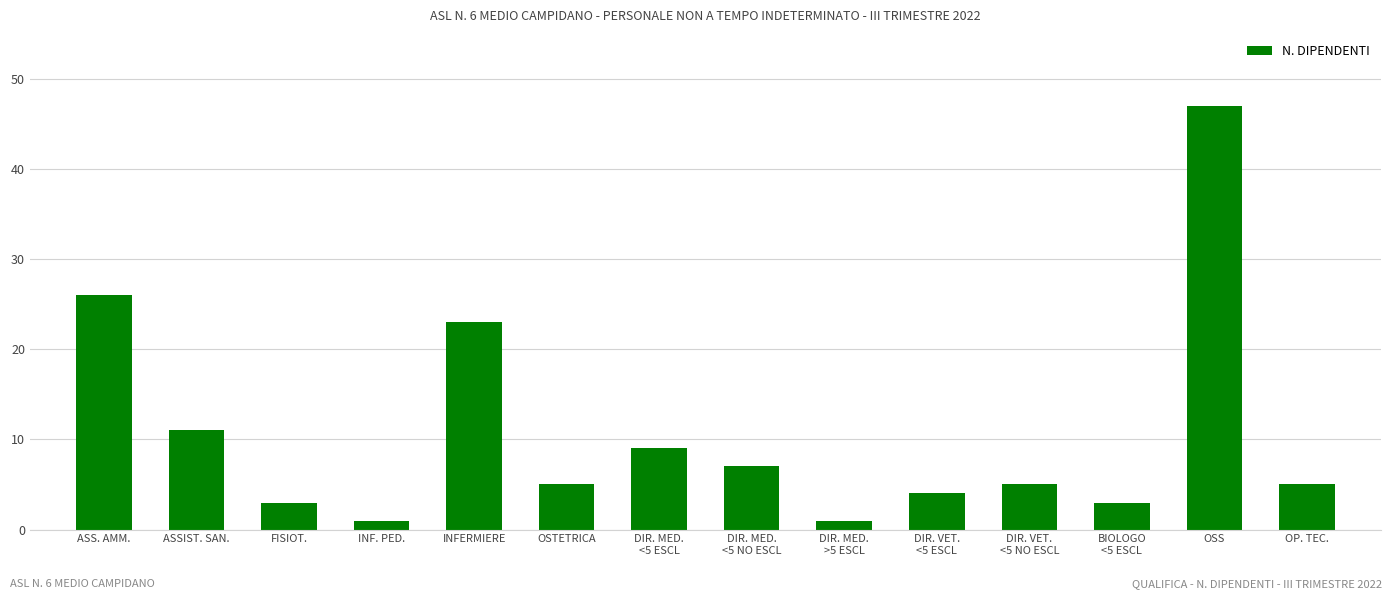

Approximately how many times larger is the value at DIR. MED.
<5 ESCL compared to BIOLOGO
<5 ESCL?

3.0